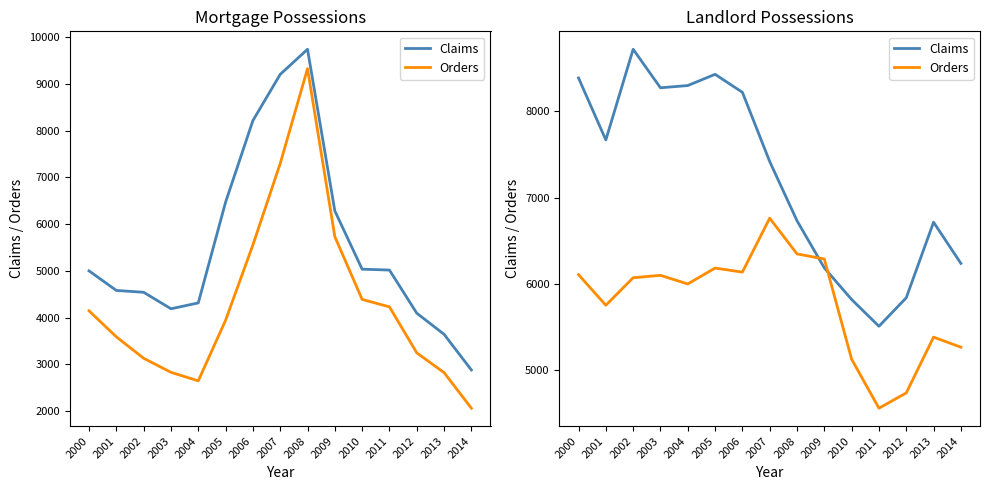

True or false: Orders has more than 0 interior local peaks.

True